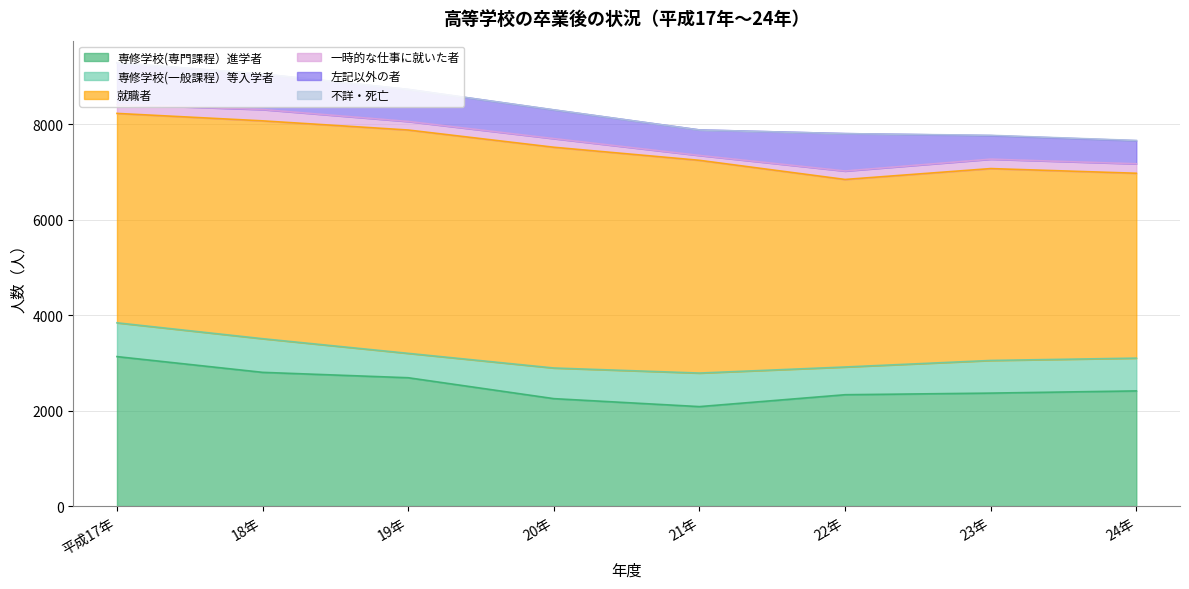

What is the spread (max minus min) of values at 22年?

3930